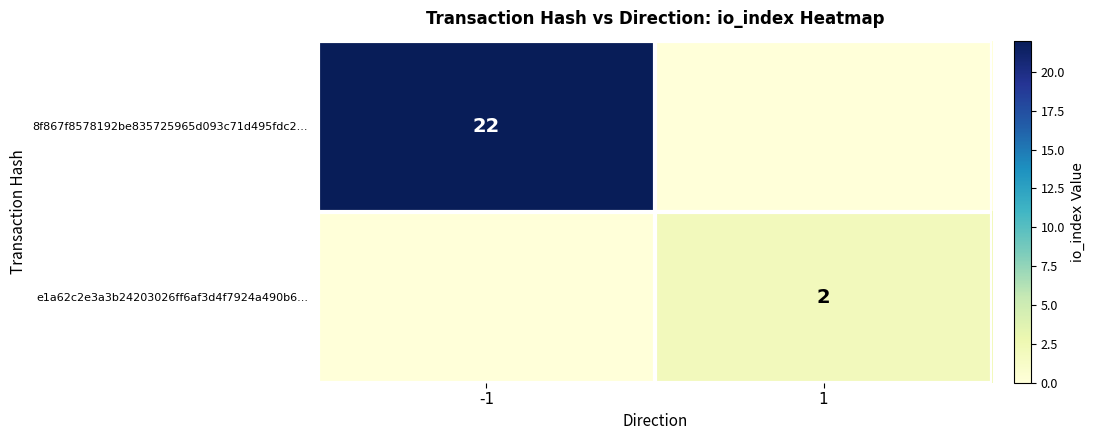

At which category is the sum across all series the highest?

-1